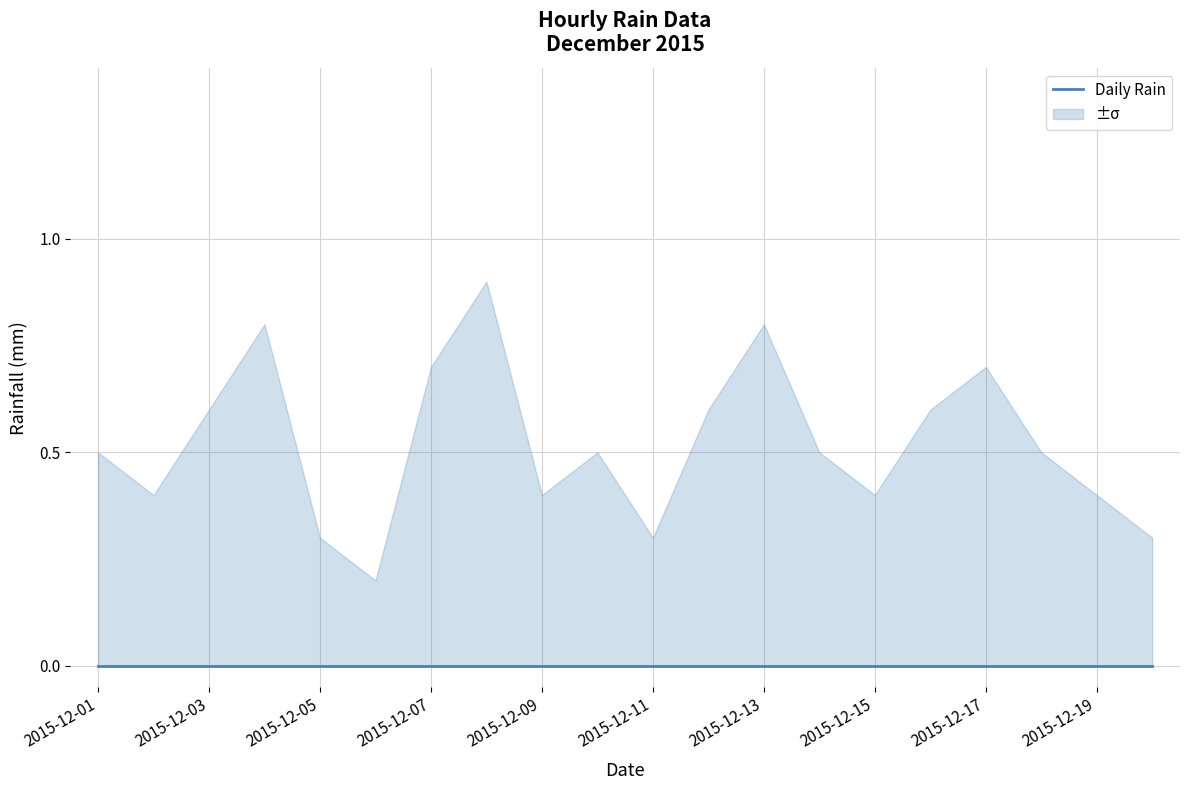

True or false: lower_band and daily_rain cross at least once.

False